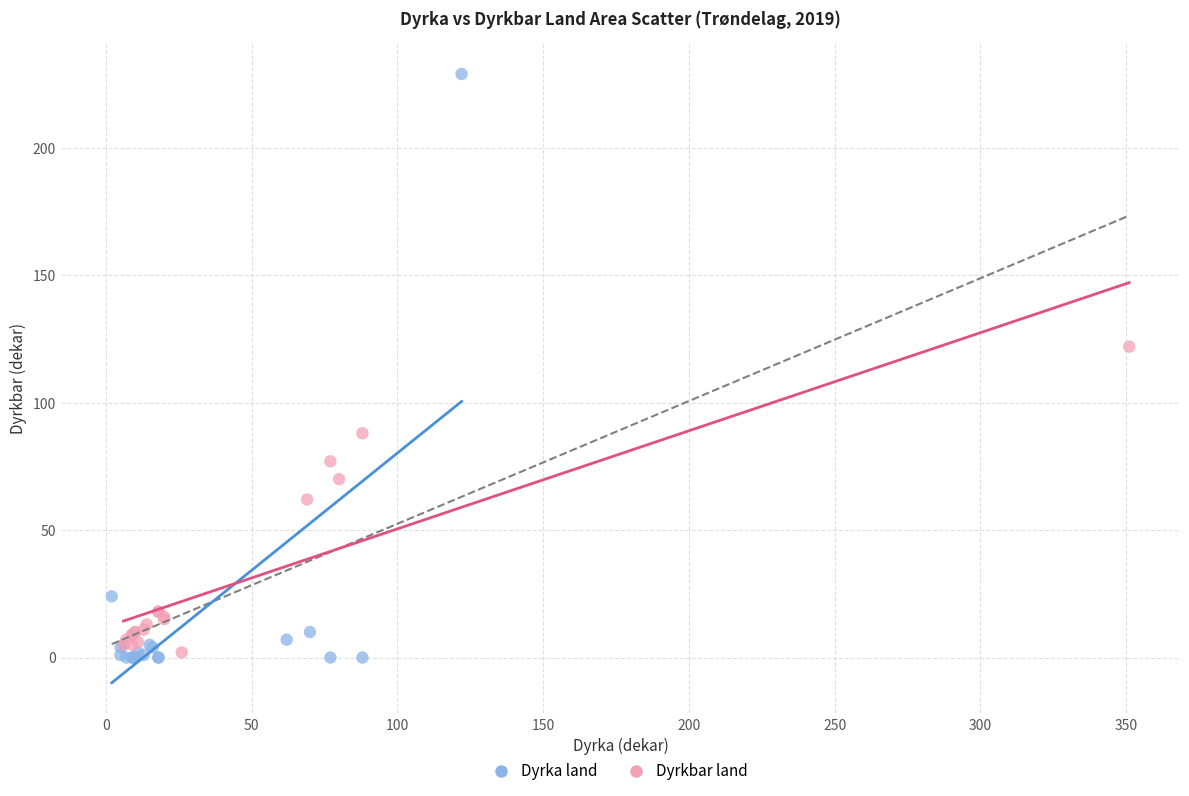

Which series has the largest Y range (max minus min)?

Dyrka land